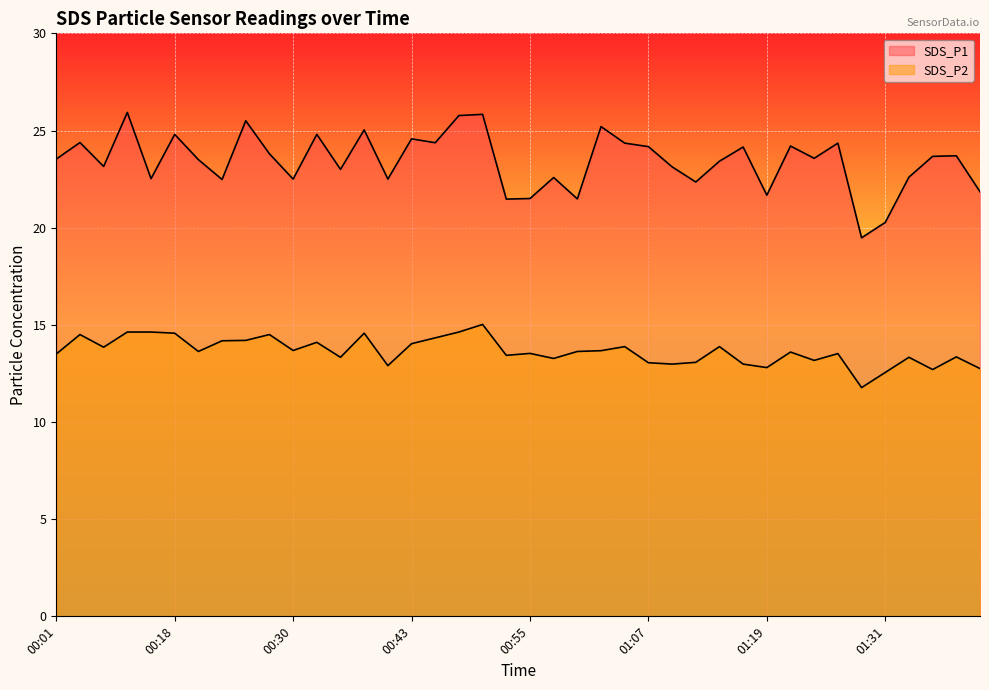

True or false: SDS_P1 and SDS_P2 intersect in this chart.

False